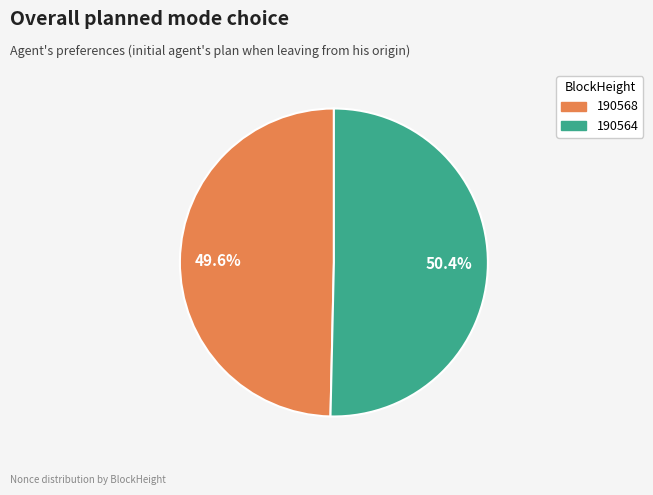

What percentage is the 190564 slice, to the nearest percent?

50%